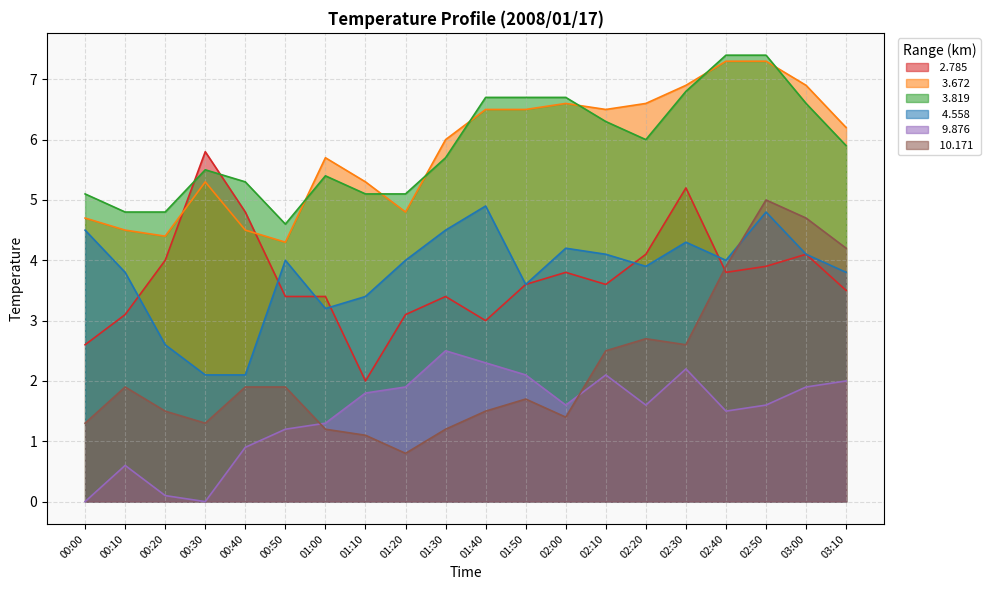

Where is the first local maximum for   9.876?

00:10